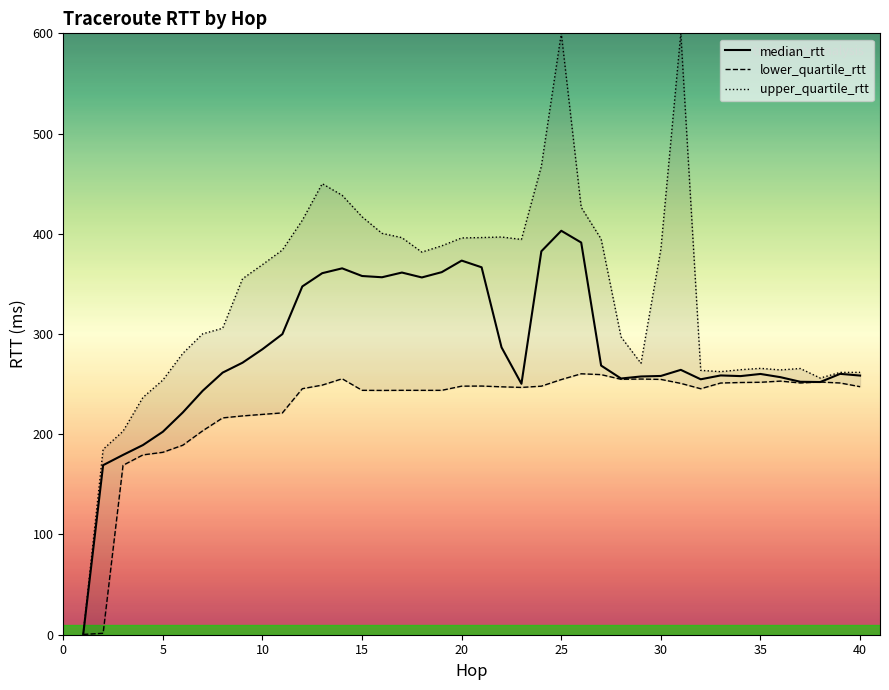

Reading left to right, extract all data points from this chart.

median_rtt: 0.3	169.2	179.4	189.2	202.5	221.7	243.4	261.5	271.4	284.9	299.9	347.5	360.7	365.5	357.9	356.6	361.3	356.5	361.7	373.3	366.6	286.7	250.4	382.6	403.0	391.3	268.5	255.6	257.7	258.2	264.3	254.8	258.7	258.0	260.2	257.0	252.4	252.1	260.3	258.6
lower_quartile_rtt: 0.3	1.4	169.0	179.4	182.0	189.1	203.5	216.3	218.3	219.8	221.3	245.5	249.0	255.4	243.8	243.7	243.8	243.8	243.8	248.0	248.1	247.3	246.7	248.0	254.6	260.3	259.5	254.8	255.1	254.7	250.8	245.4	251.1	251.6	251.9	253.0	251.2	252.1	251.2	247.5
upper_quartile_rtt: 0.7	185.0	203.0	236.8	254.1	280.7	300.2	305.8	355.2	369.2	383.8	413.5	450.0	438.4	417.0	400.4	396.1	381.7	388.0	395.9	396.2	396.8	394.4	467.4	600.0	426.4	394.8	297.1	270.8	384.7	600.0	263.7	262.5	264.4	265.8	264.2	265.6	256.1	261.7	261.8